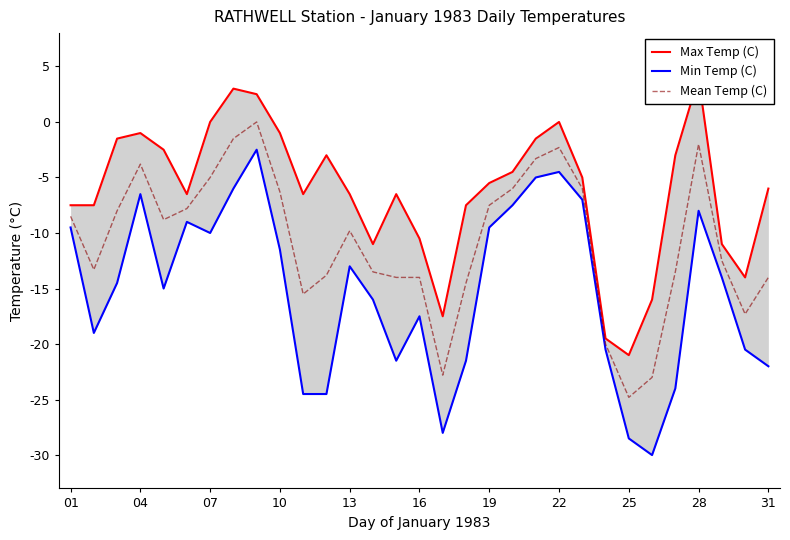

What is the total value across all series at 01?

-25.5